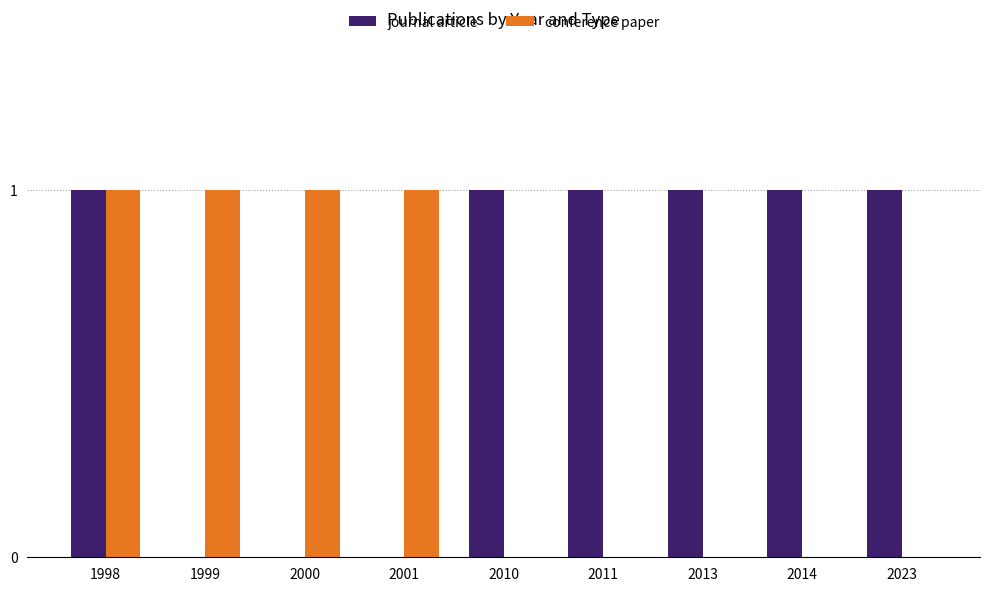

At which category is the sum across all series the highest?

1998